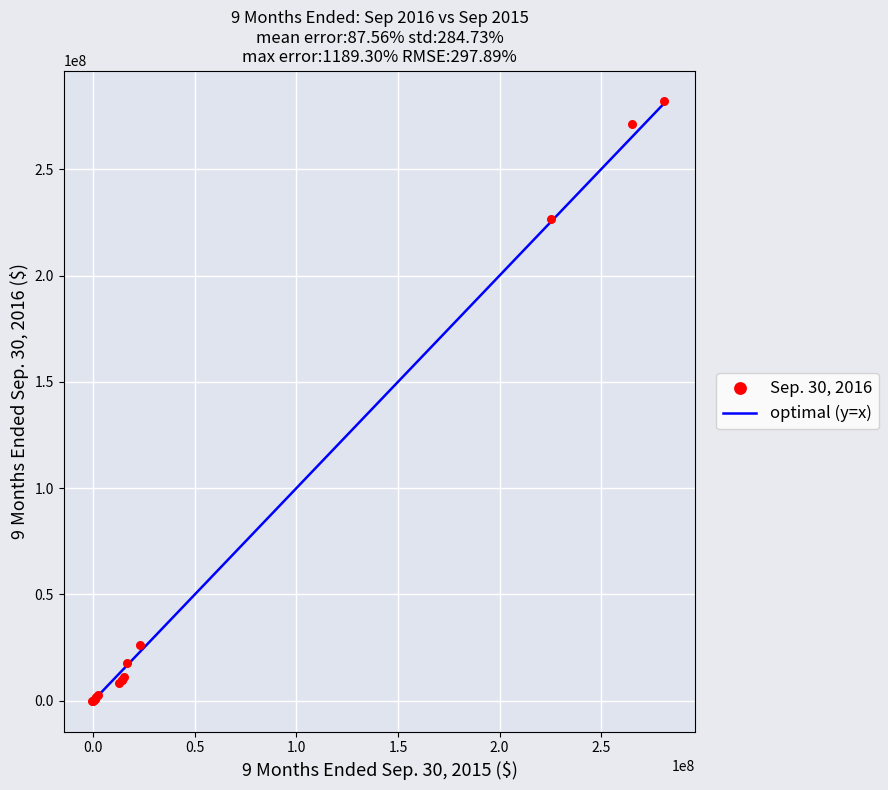

What Y value in the scatter plot is closest to 140993432?

226568080